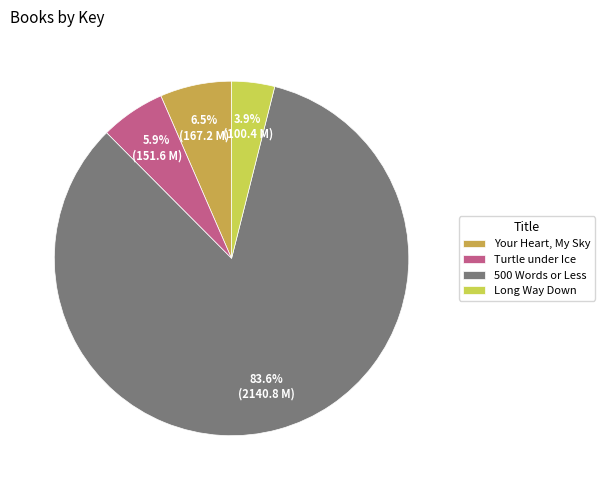

Which has a higher value, Long Way Down or Your Heart, My Sky?

Your Heart, My Sky